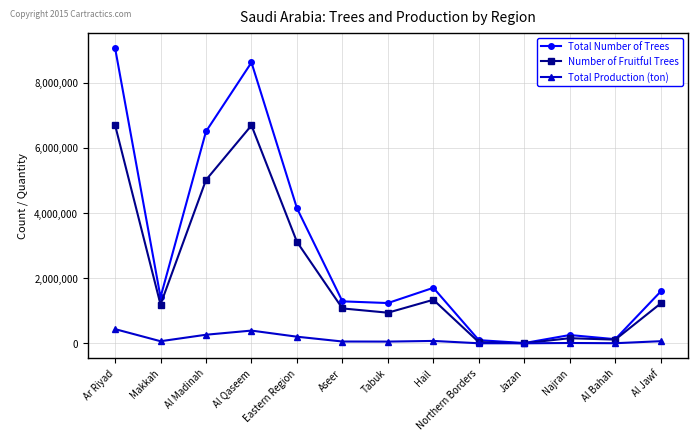

How many values in the Total Production (ton) series exceed 64095?

7